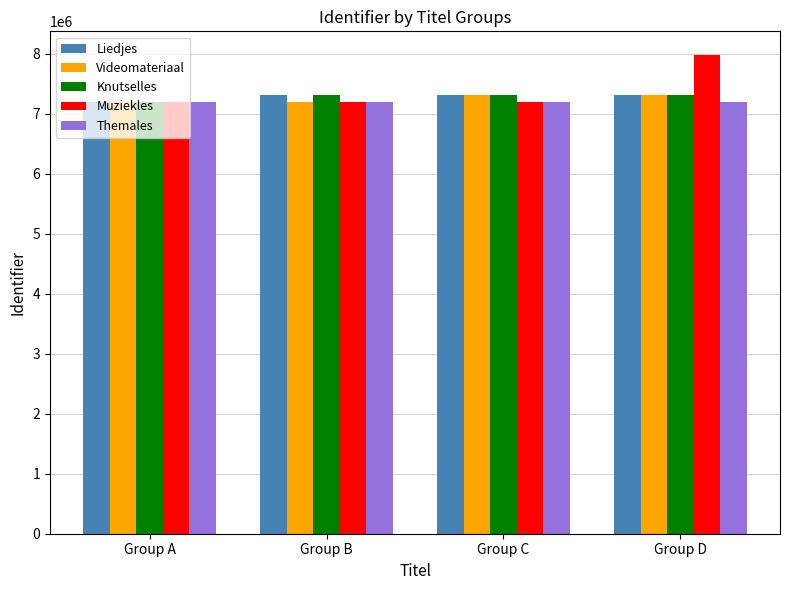

Which series has the widest spread of values?

Muziekles